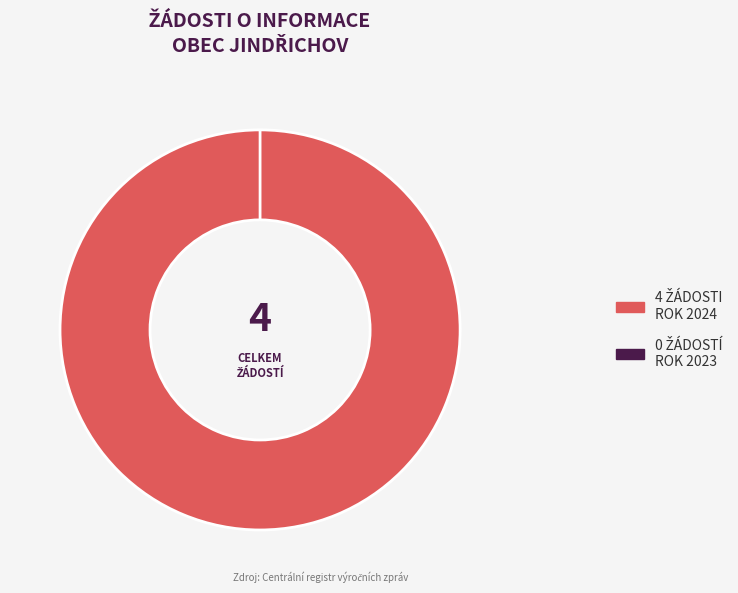

How many slices are in this pie chart?

2